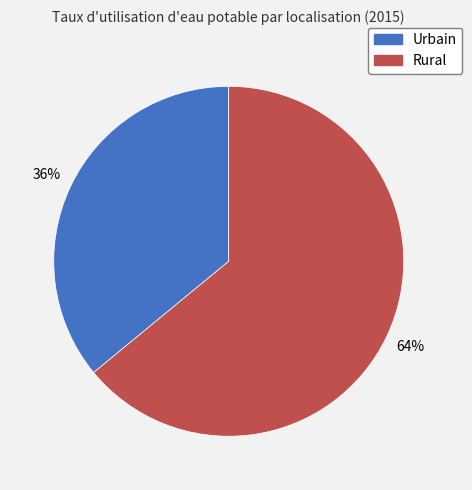

Is Rural the majority of the pie?

Yes